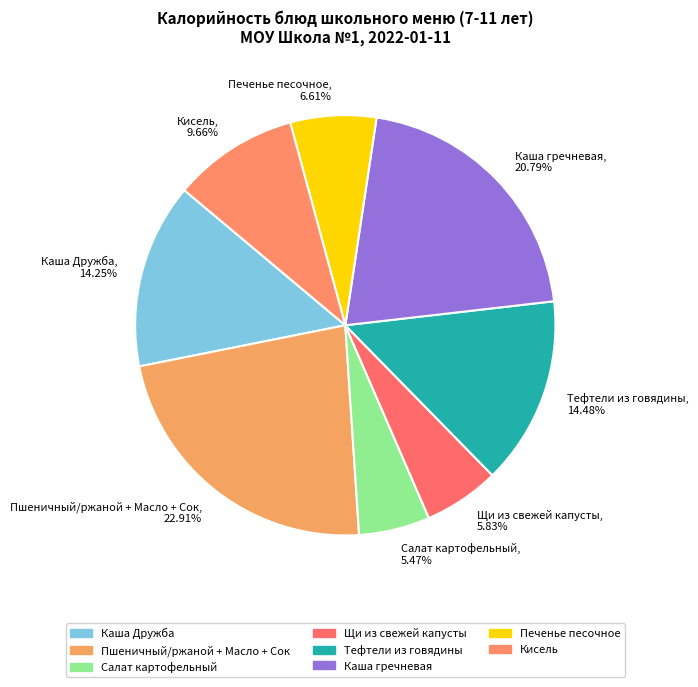

Is Каша Дружба the majority of the pie?

No